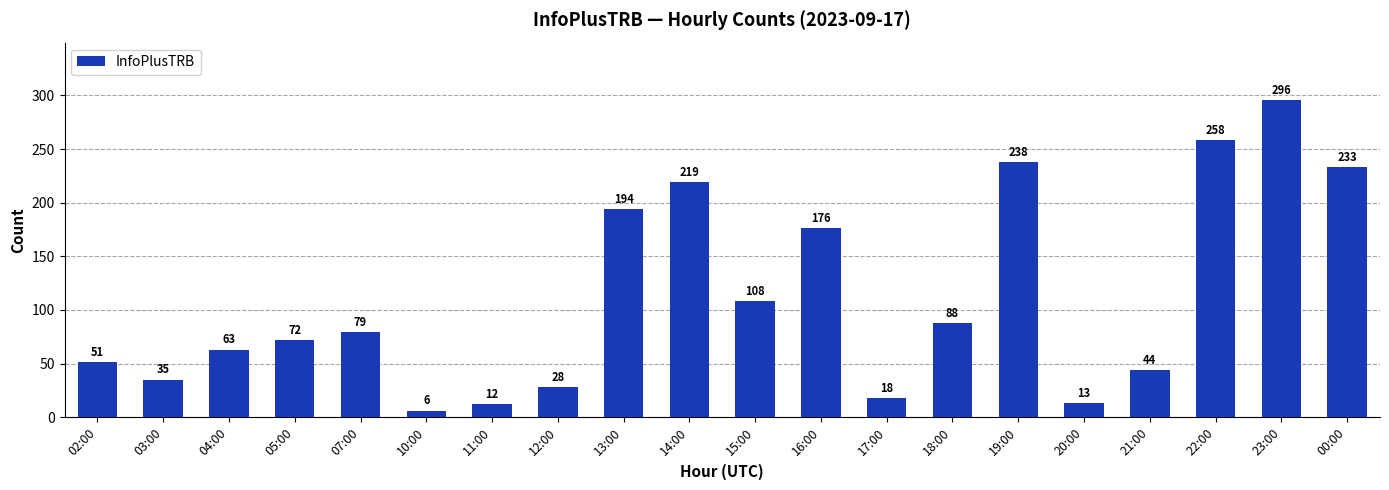

How many bars are there in total?

20